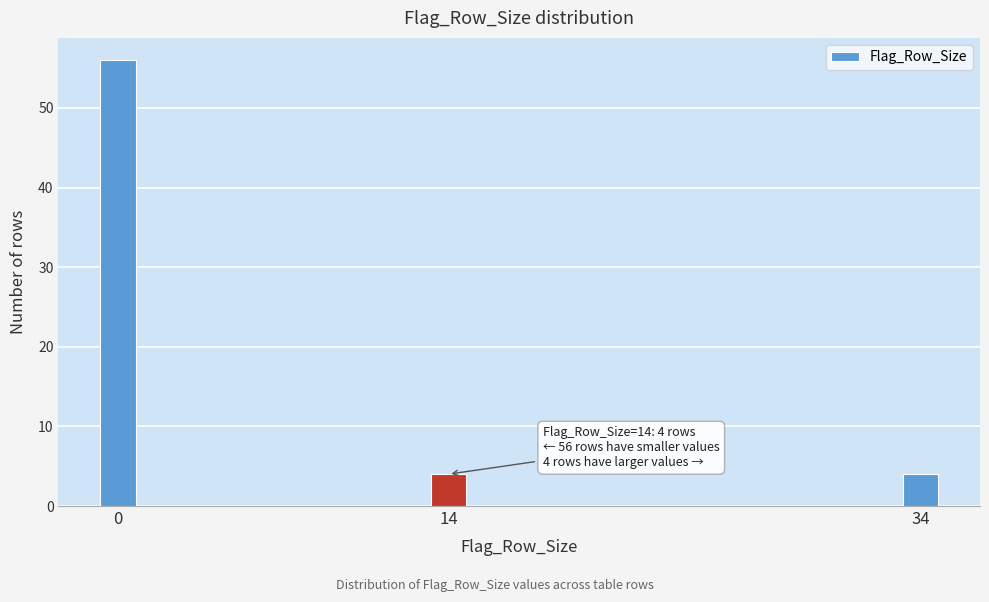

Reading left to right, list all the values displayed in this chart.

56	4	4